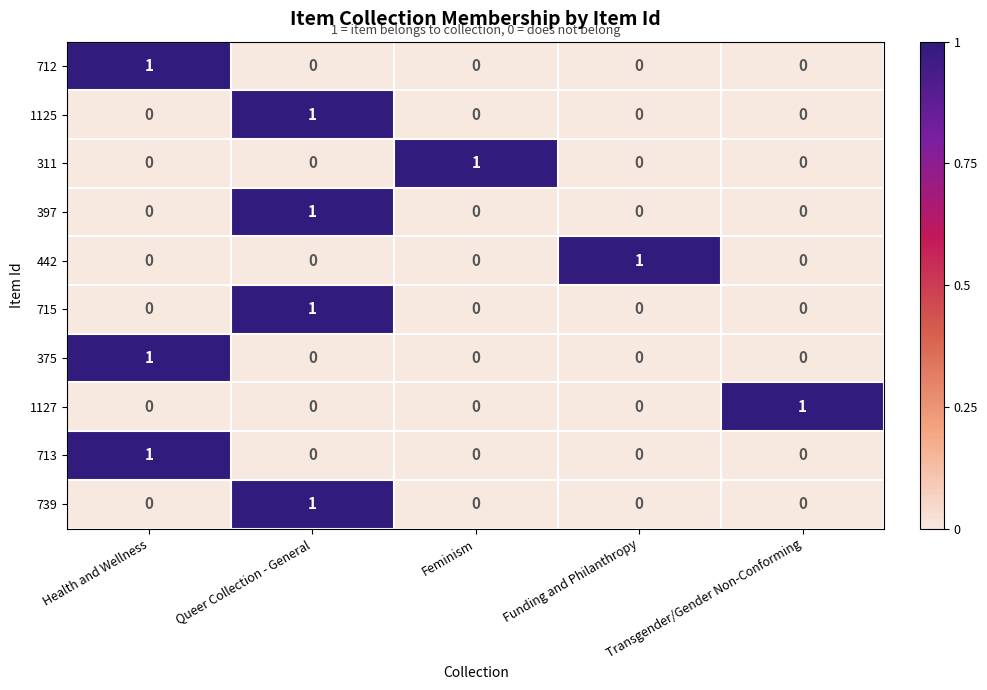

At which category is the sum across all series the highest?

Queer Collection - General